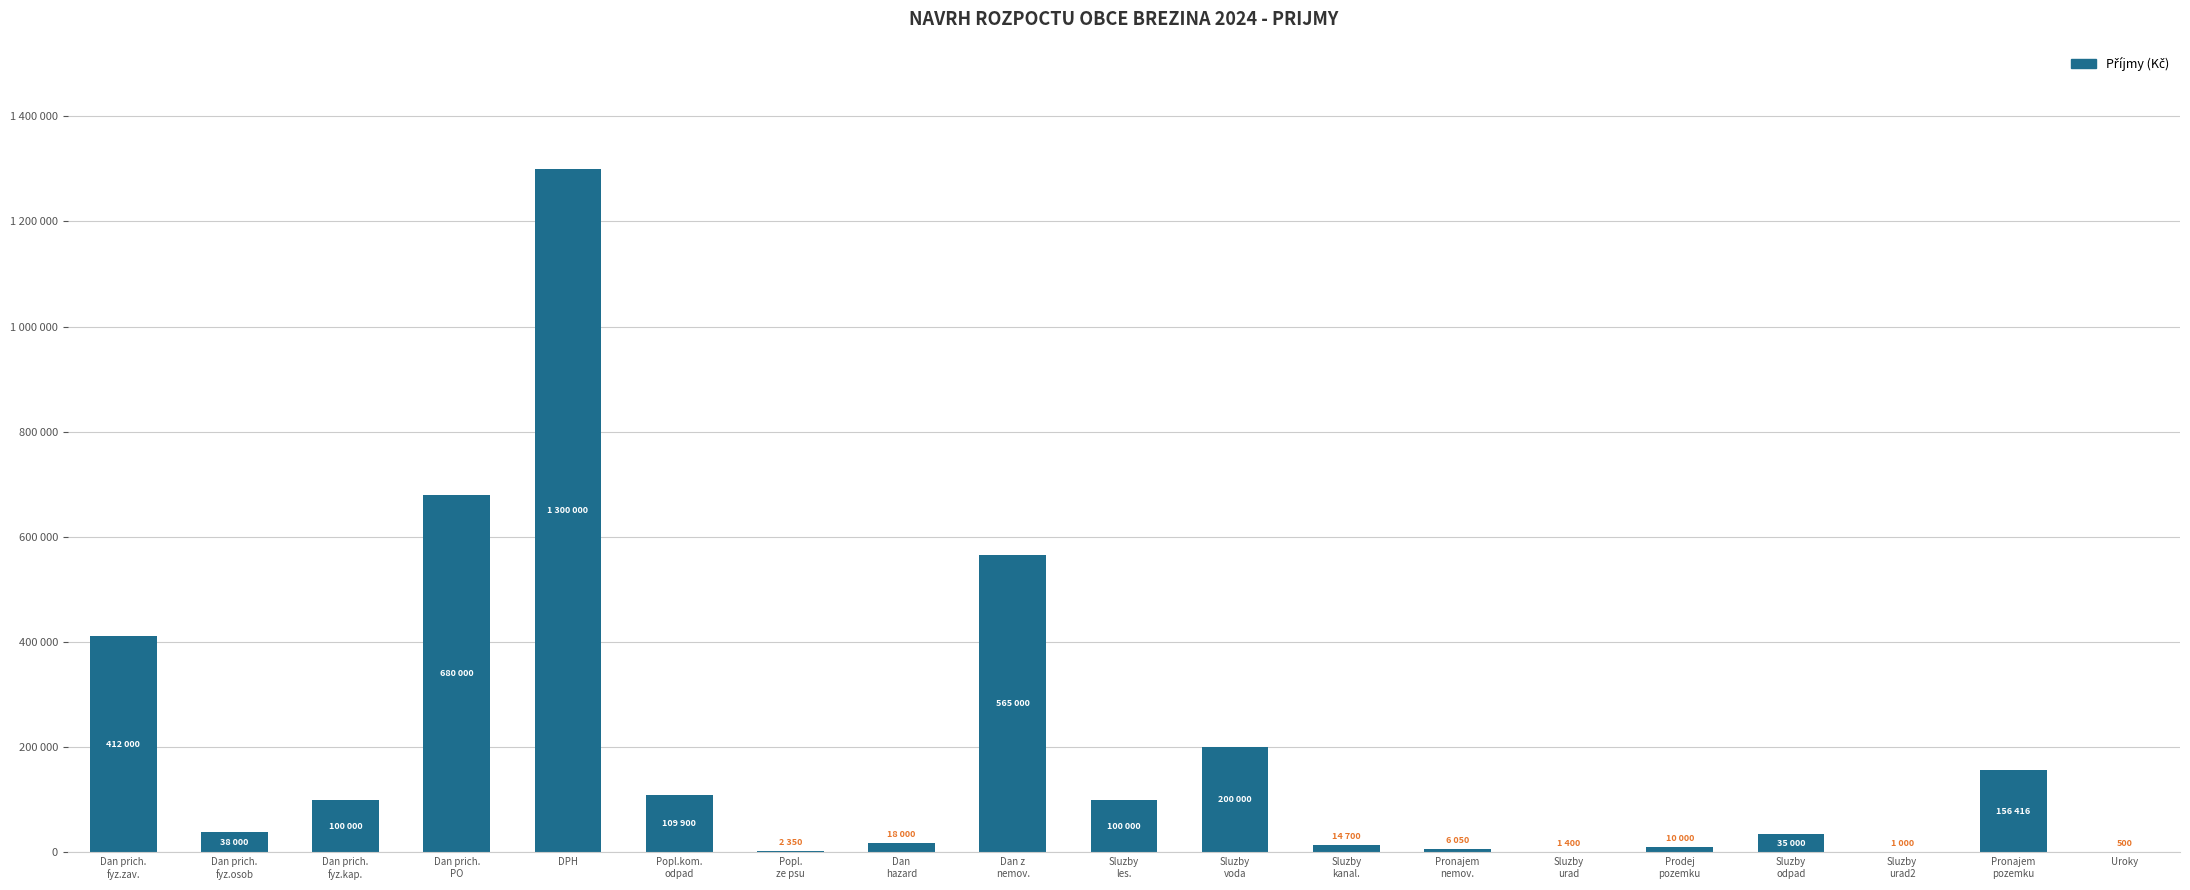

Are the bars horizontal?

No